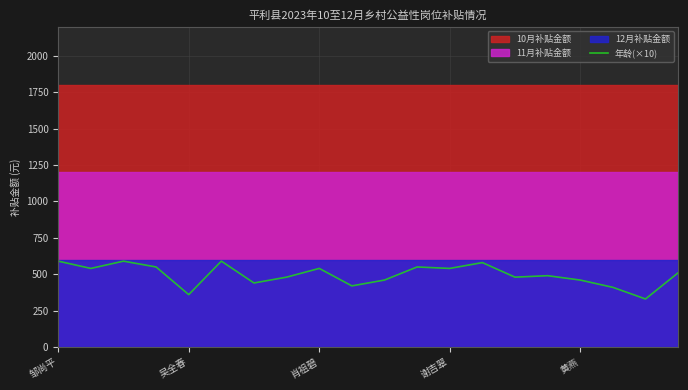

At which label is the value closest to 460?

10